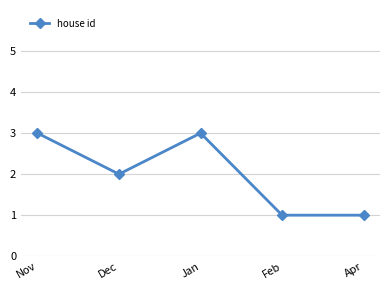

Where is the data nearest to the value 2?

Dec